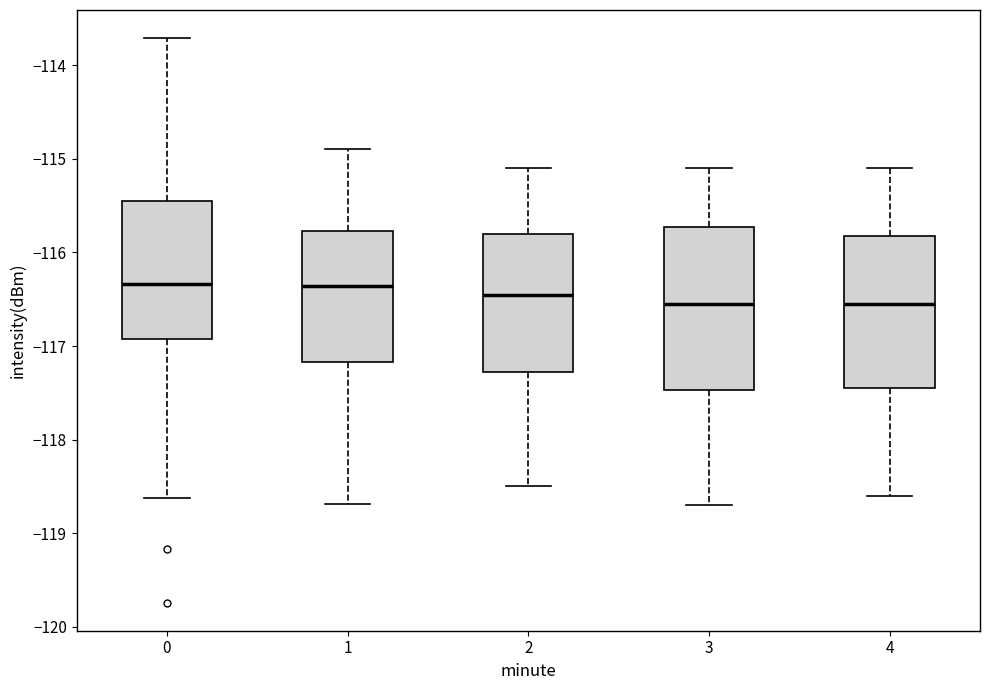

Comparing the boxes themselves (not the whiskers), which one is the tallest?

3